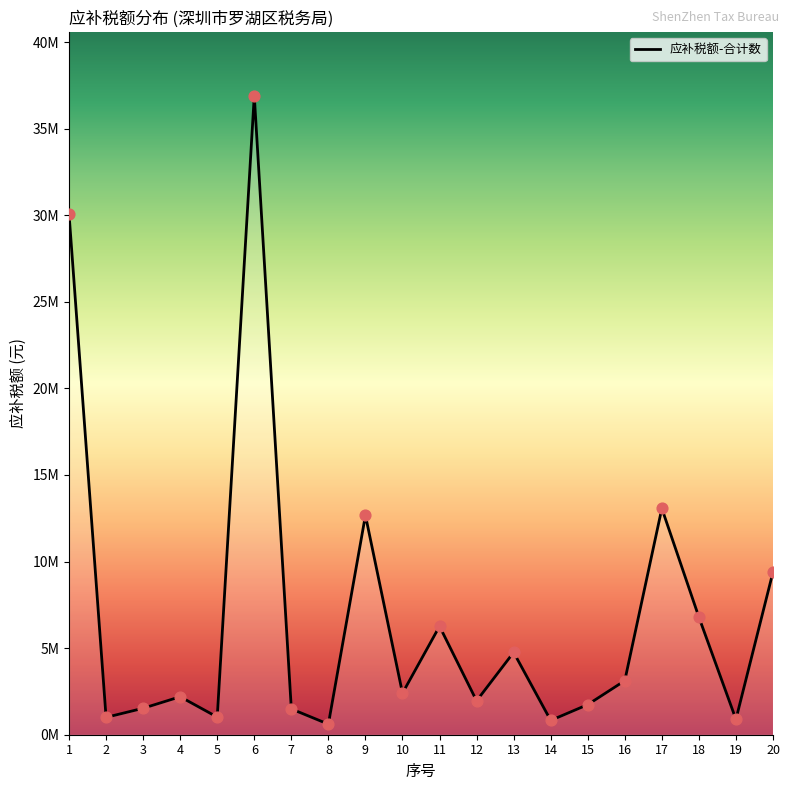

Which has a higher value, 7 or 9?

9